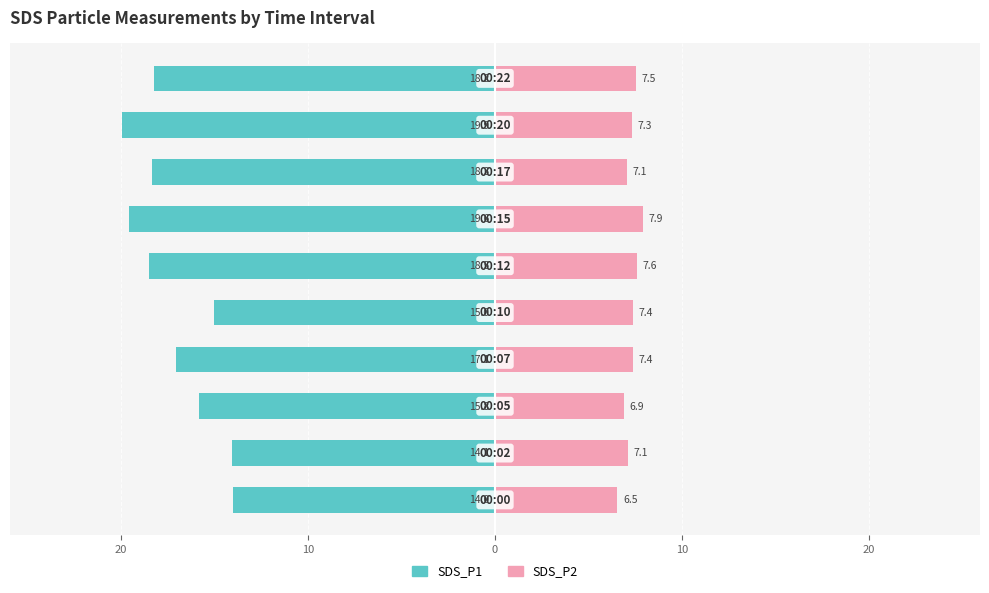

Are the bars horizontal?

Yes